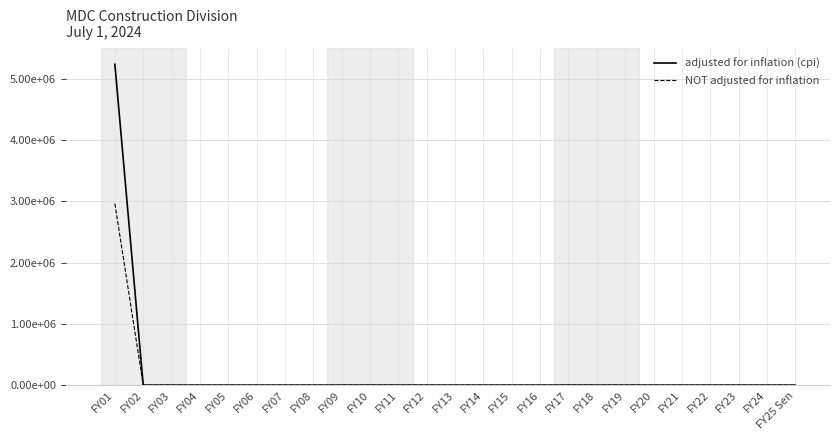

At FY03, list the series in order from smallest to largest.

adjusted for inflation (cpi), NOT adjusted for inflation